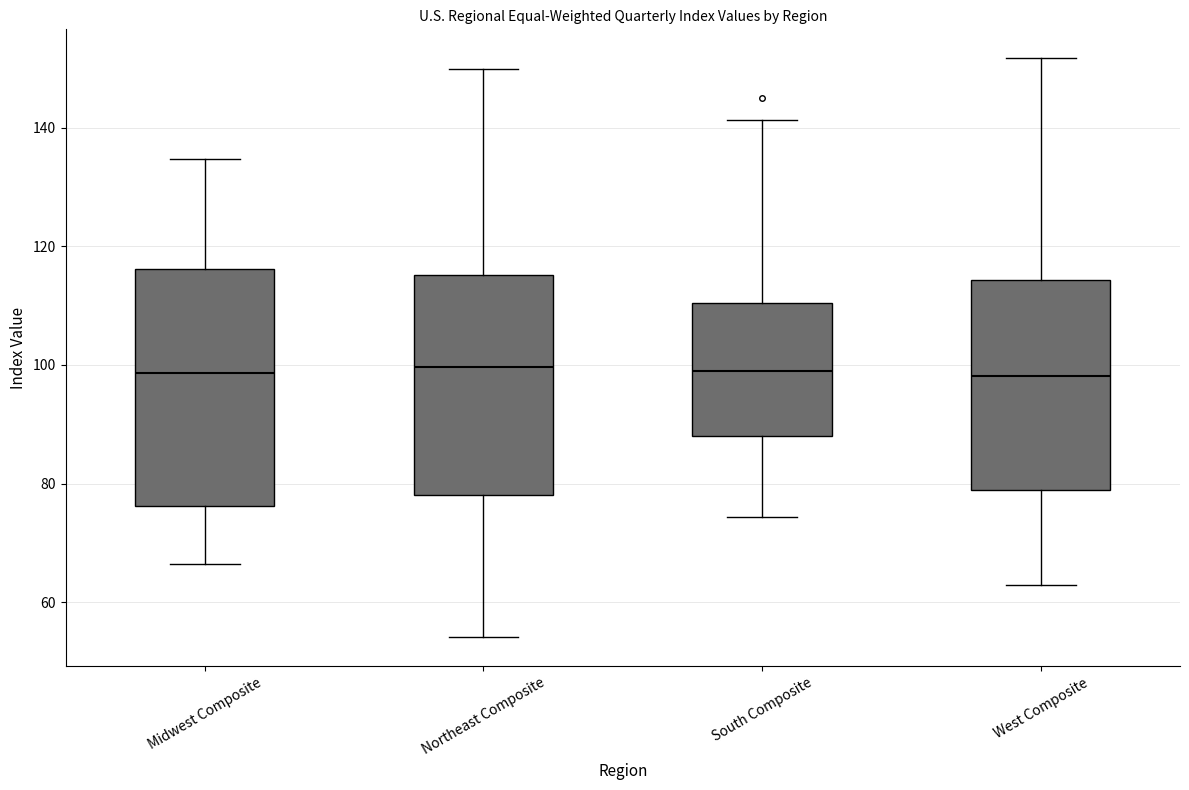

Reading left to right, read every box against the y-axis: the position of its median line, the range the box covers, and the ends of its whiskers. The values are not printed on the chart, so give them approximately, as read against the axis.

Midwest Composite: median 98, box 76 to 116, whiskers 66 to 134
Northeast Composite: median 100, box 78 to 116, whiskers 54 to 150
South Composite: median 100, box 88 to 110, whiskers 74 to 142
West Composite: median 98, box 78 to 114, whiskers 62 to 152